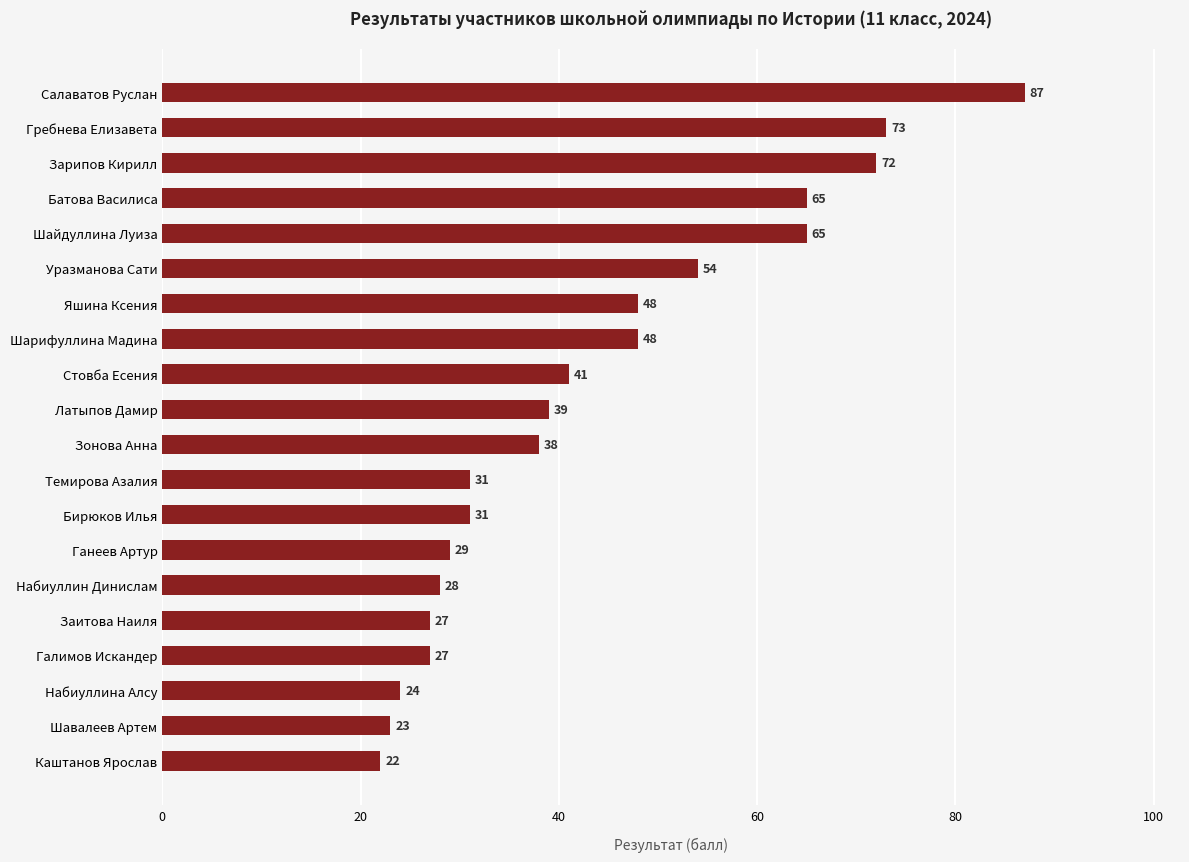

What is the difference between the values at Каштанов Ярослав and Зарипов Кирилл?

50